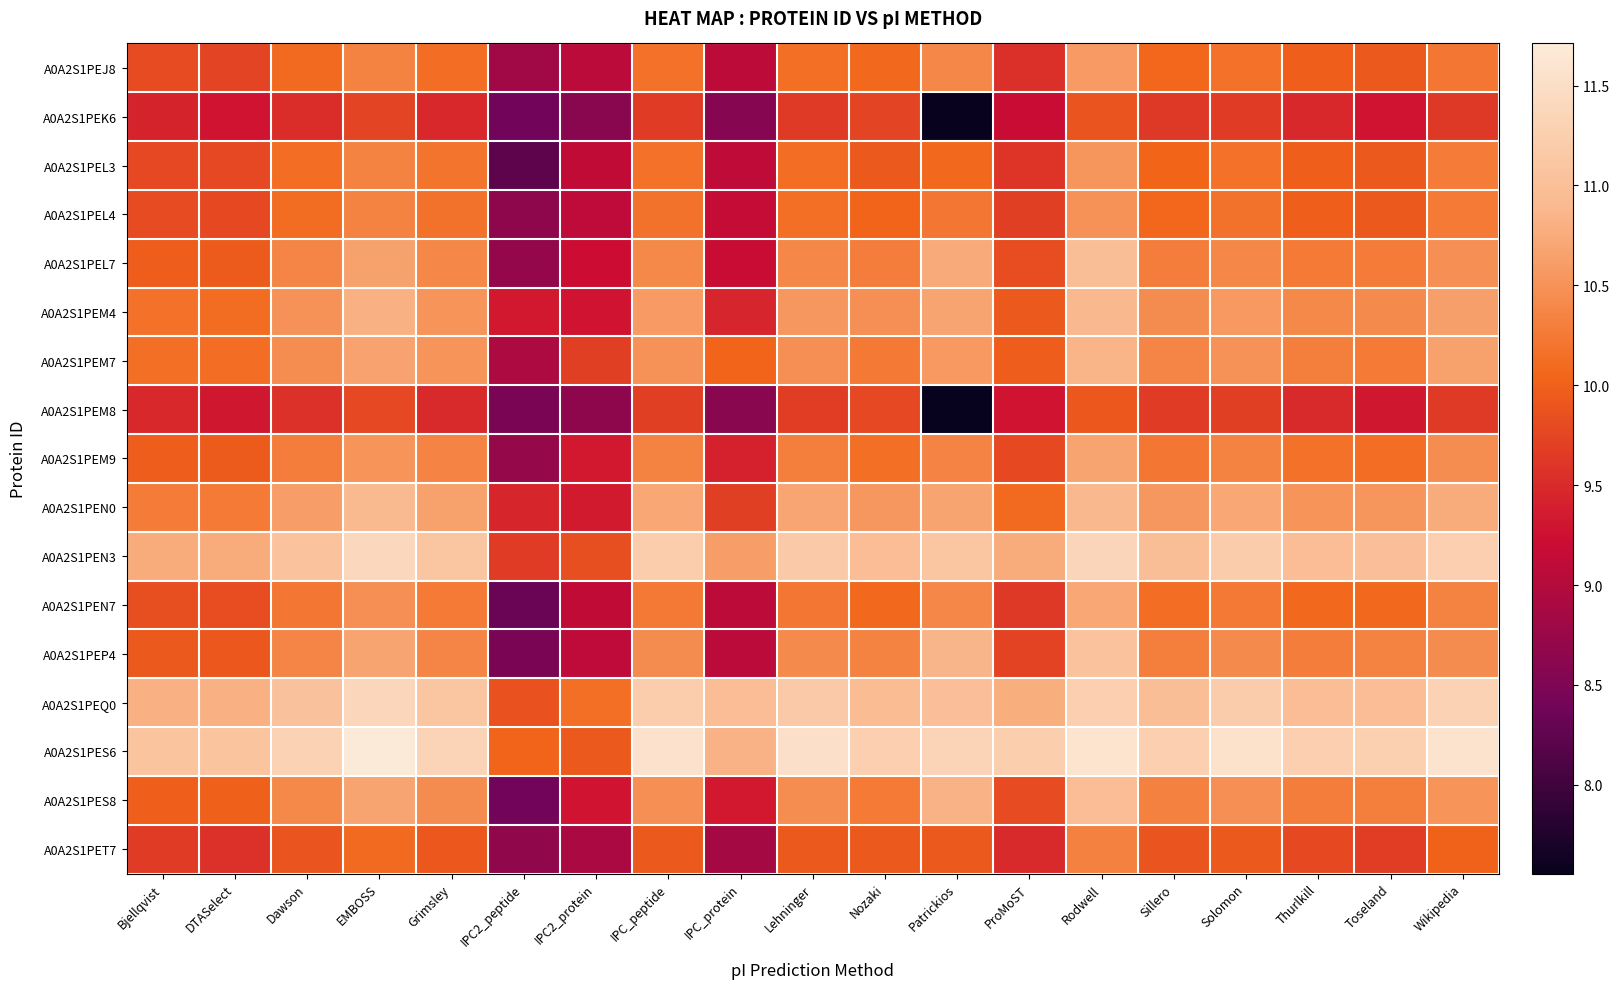

Rank the series at Lehninger from lowest to highest value.

A0A2S1PEK6, A0A2S1PEM8, A0A2S1PET7, A0A2S1PEL3, A0A2S1PEJ8, A0A2S1PEL4, A0A2S1PEN7, A0A2S1PEM9, A0A2S1PEL7, A0A2S1PEP4, A0A2S1PES8, A0A2S1PEM7, A0A2S1PEM4, A0A2S1PEN0, A0A2S1PEQ0, A0A2S1PEN3, A0A2S1PES6